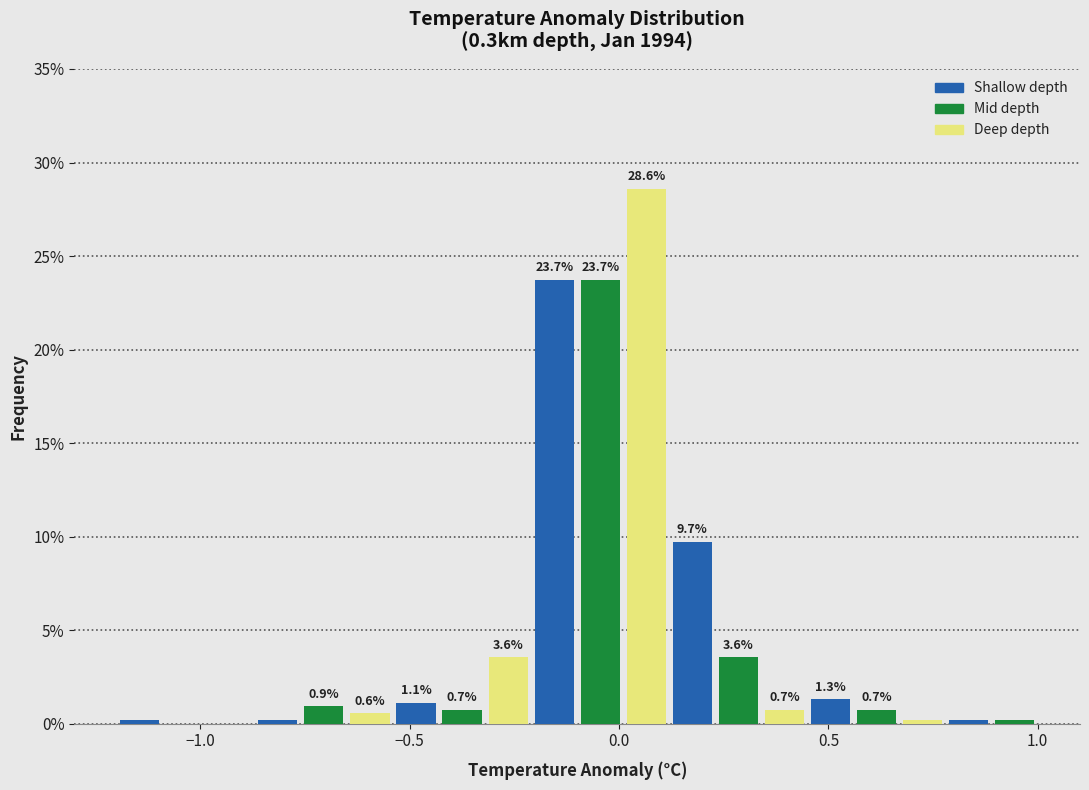

Read against the x-axis, roughly where is the centre of the tallest bar?

0.05